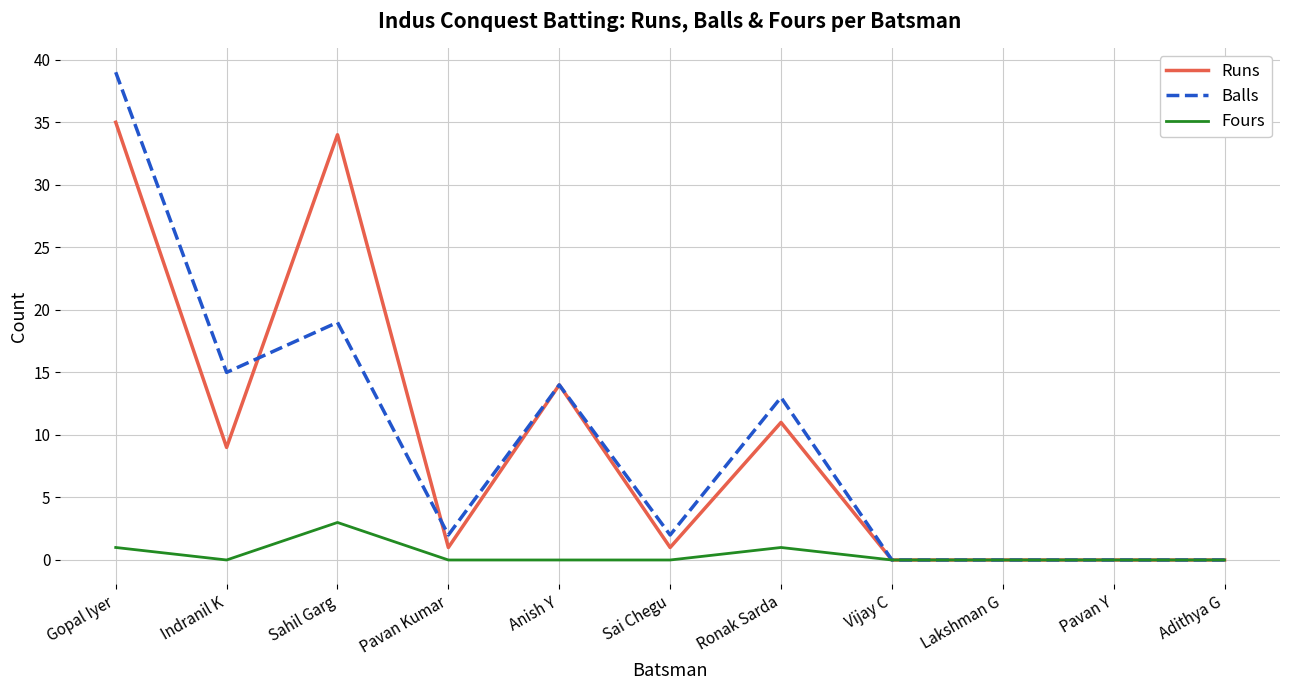

True or false: Balls has more than 1 interior local peaks.

True